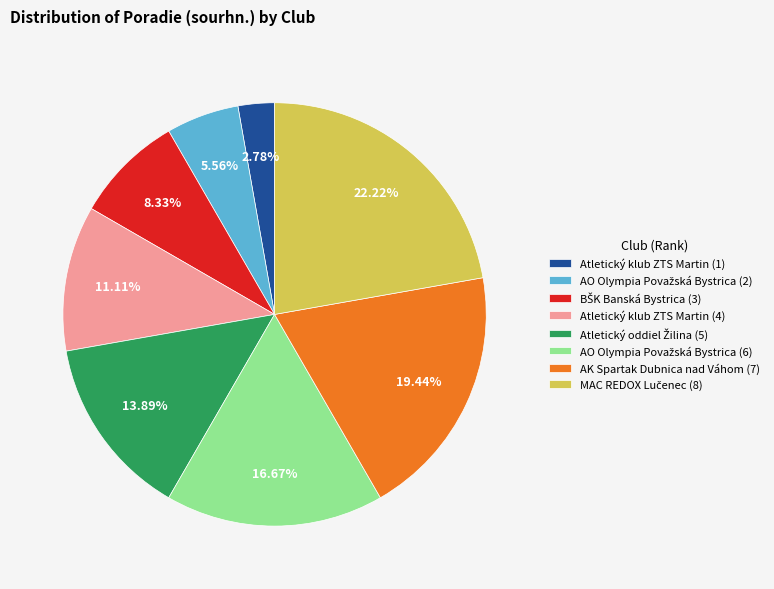

Is there a majority slice in this chart?

No